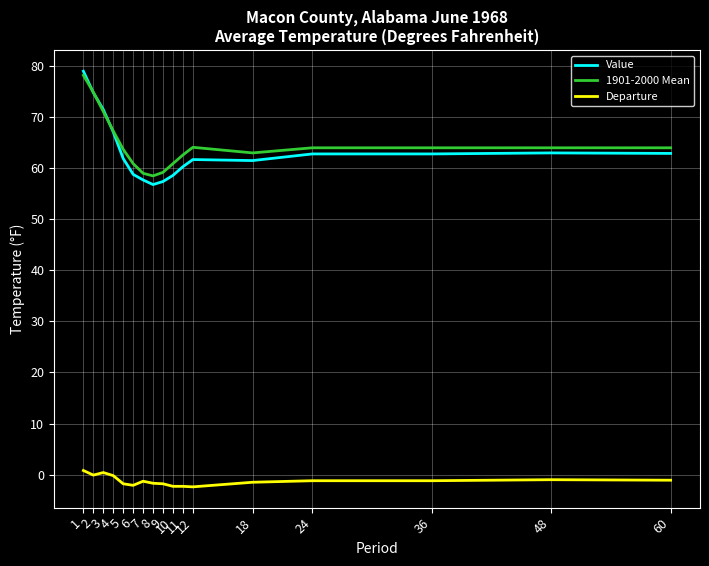

The value of Departure at 5 is -1.8. True or false?

True